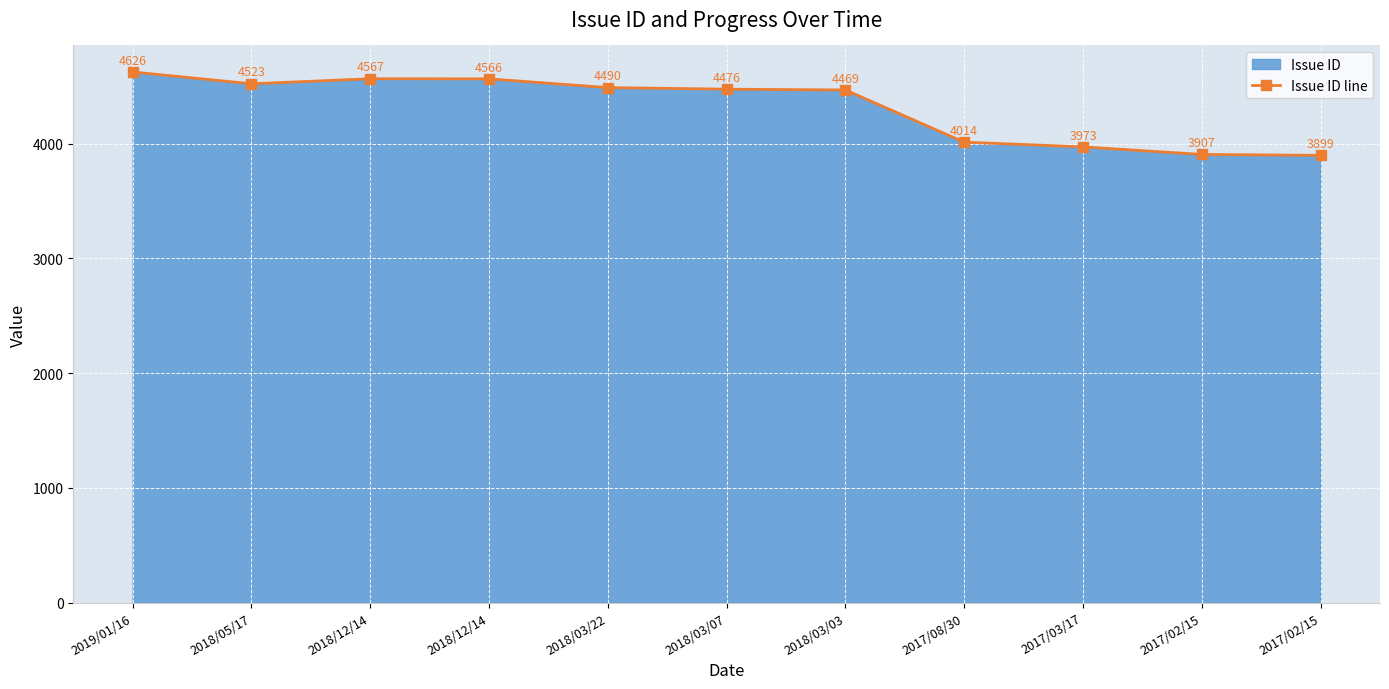

Which label corresponds to the smallest value in the chart?

2017/02/15